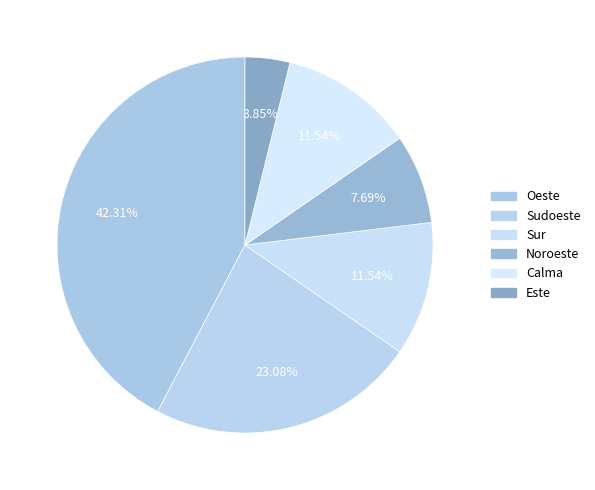

How many segments does this pie chart have?

6